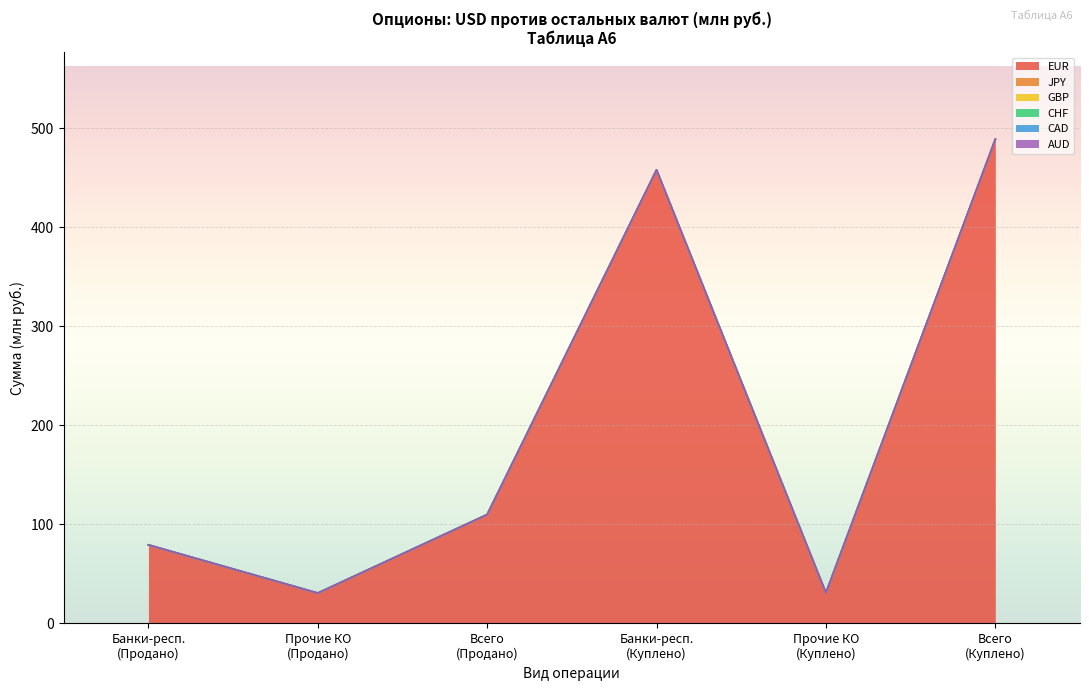

True or false: EUR (Продано Всего) has more than 2 points higher than both neighbors.

False